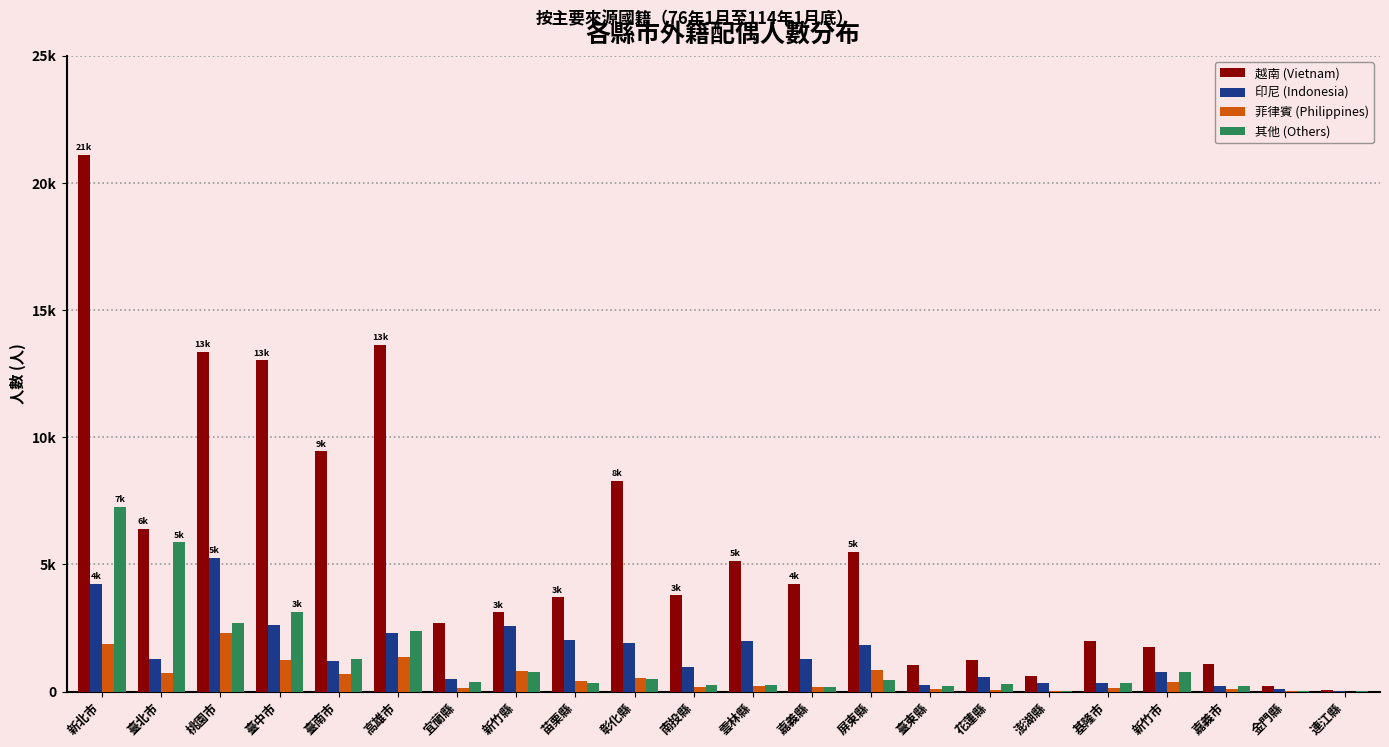

What are all the series names shown in the legend?

越南 (Vietnam), 印尼 (Indonesia), 菲律賓 (Philippines), 其他 (Others)